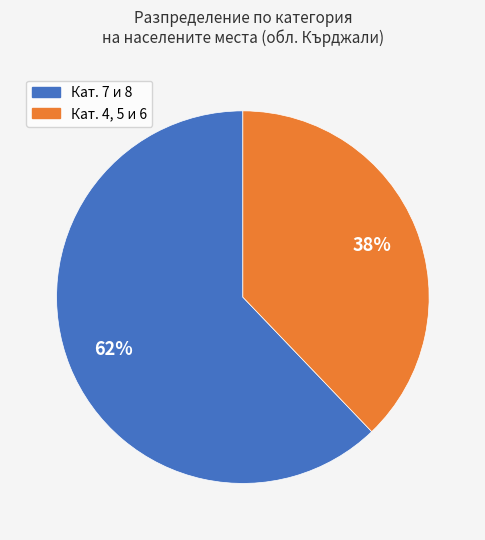

Is there any slice that represents more than half of the pie?

Yes